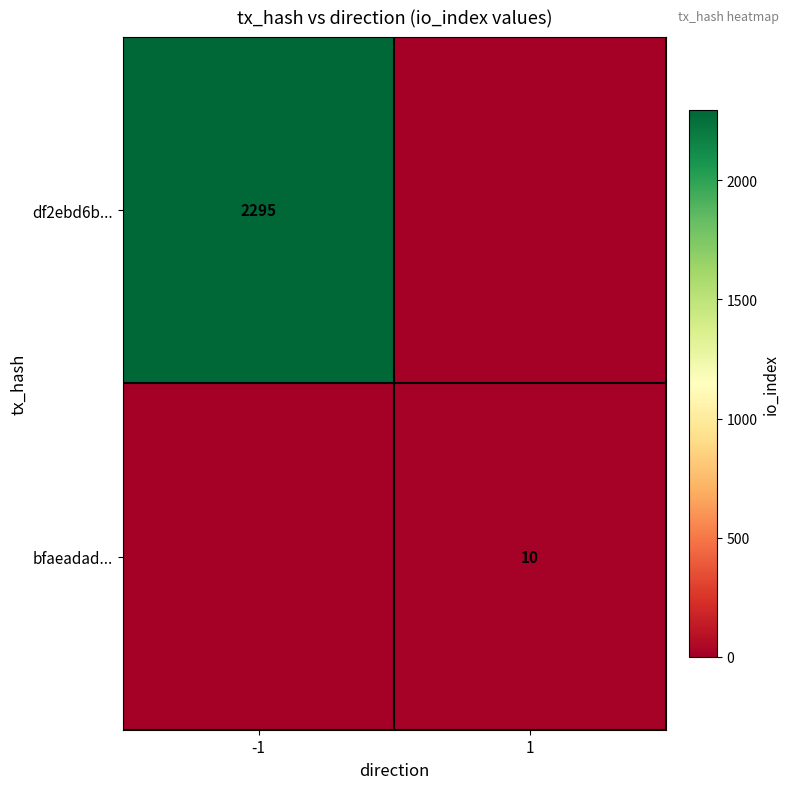

The bfaeadad... series shows 10 at 1. True or false?

True